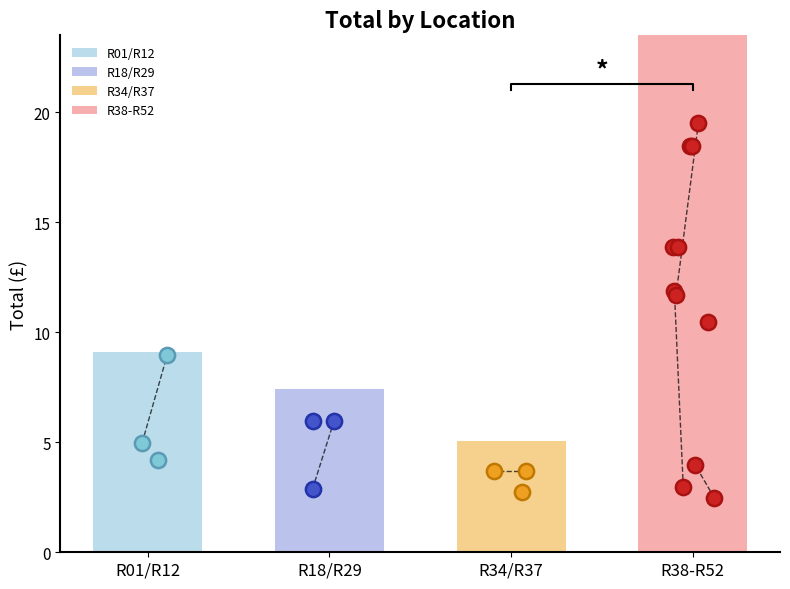

Approximately how many times larger is the value at R01 compared to R52?

0.4